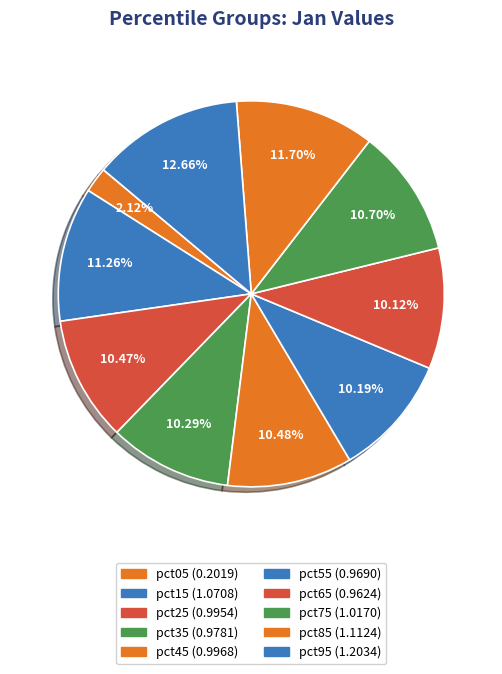

To the nearest percent, what is the difference between the pct85 and pct95 slice percentages?

1%